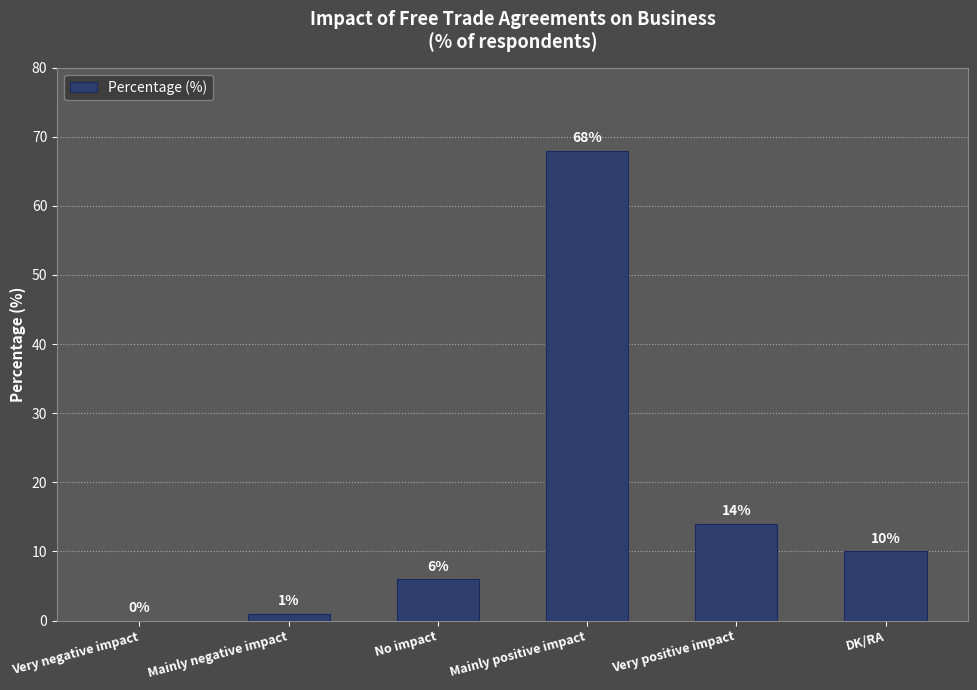

Are the bars horizontal?

No